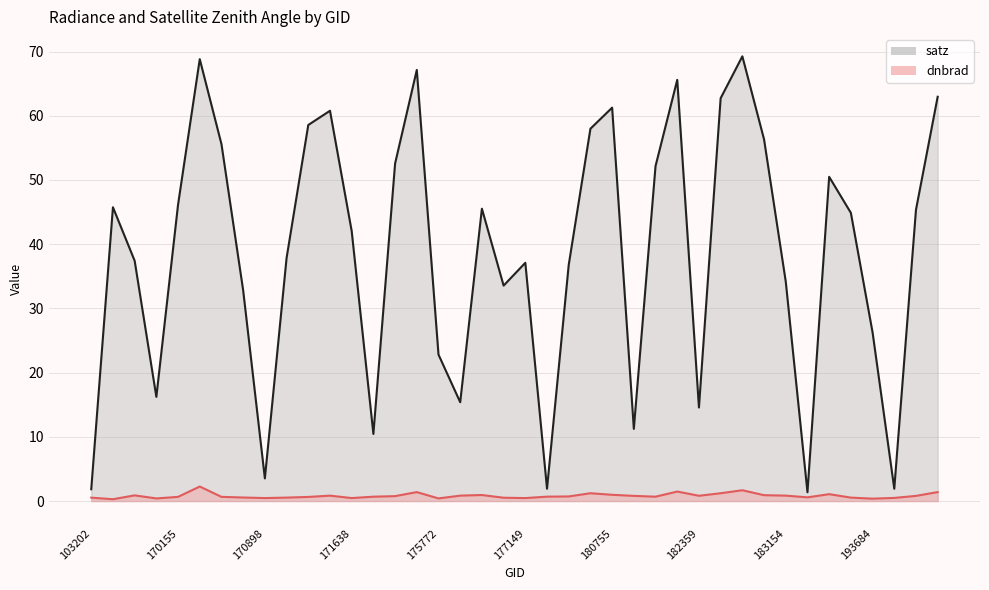

At which category does dnbrad reach its first local valley?

154803